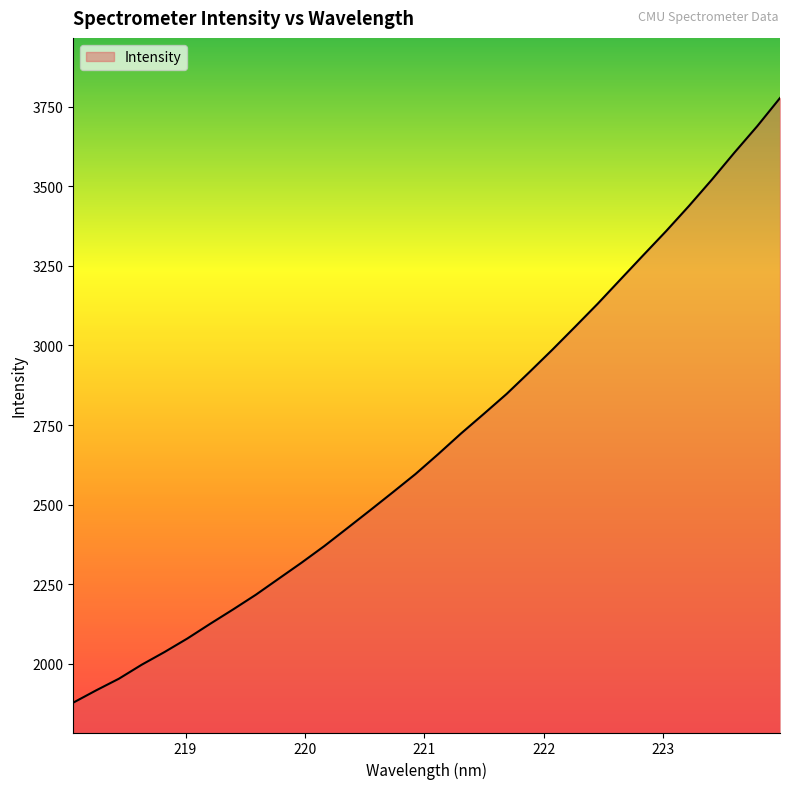

What is the minimum value shown in the chart?

1877.7